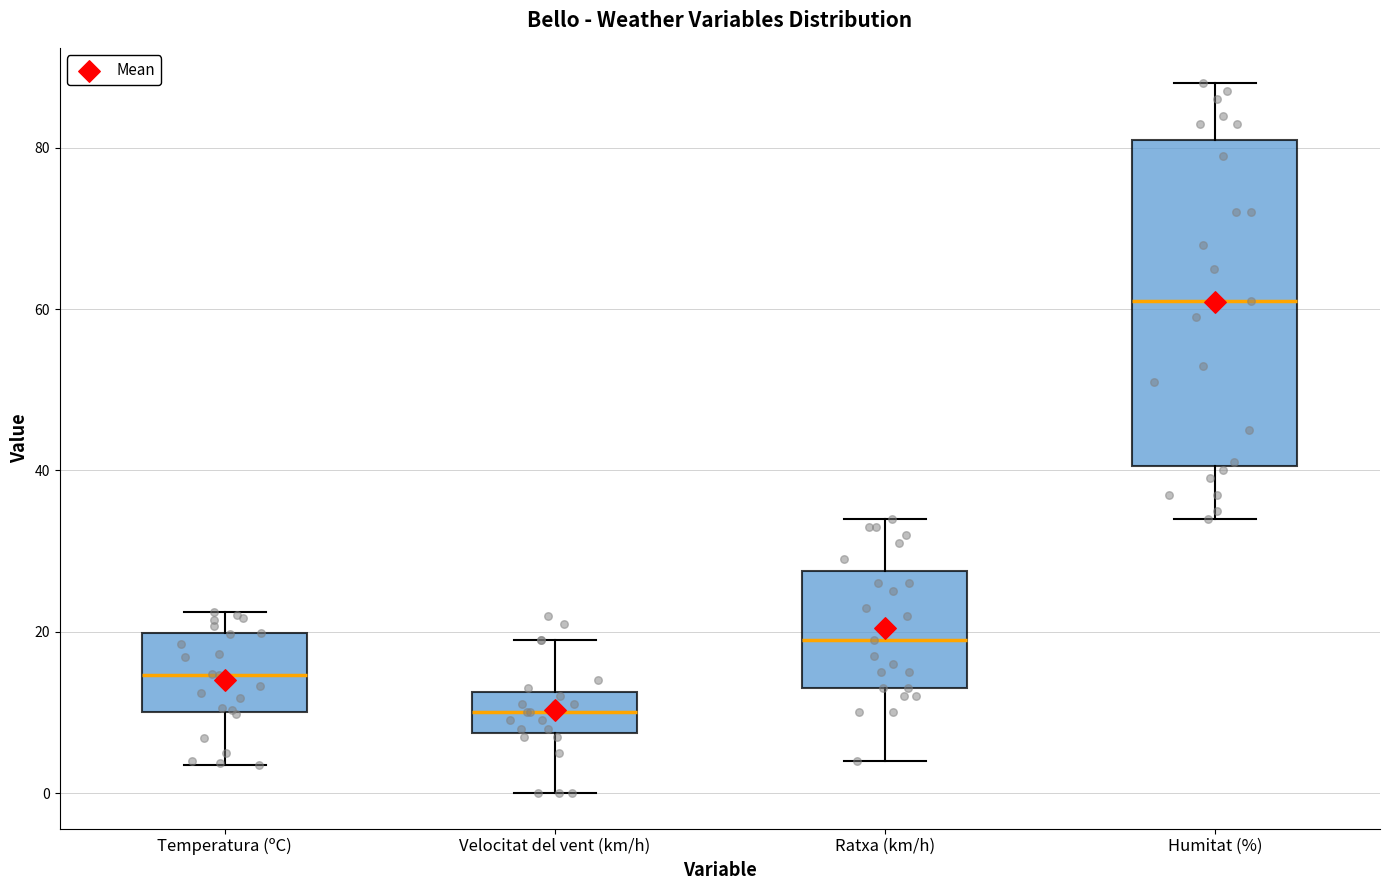

Which box has the lowest median line?

Velocitat del vent (km/h)